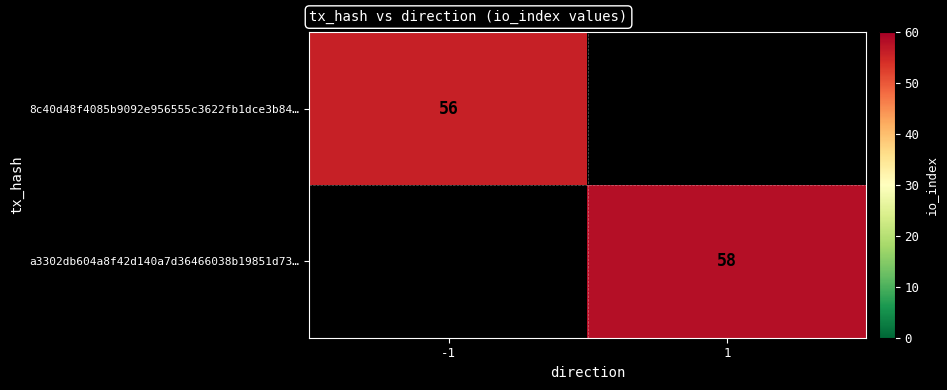

Is the value of 8c40d48f4085b9092e956555c3622fb1dce3b84… at -1 greater than the value of a3302db604a8f42d140a7d36466038b19851d73… at 1?

No